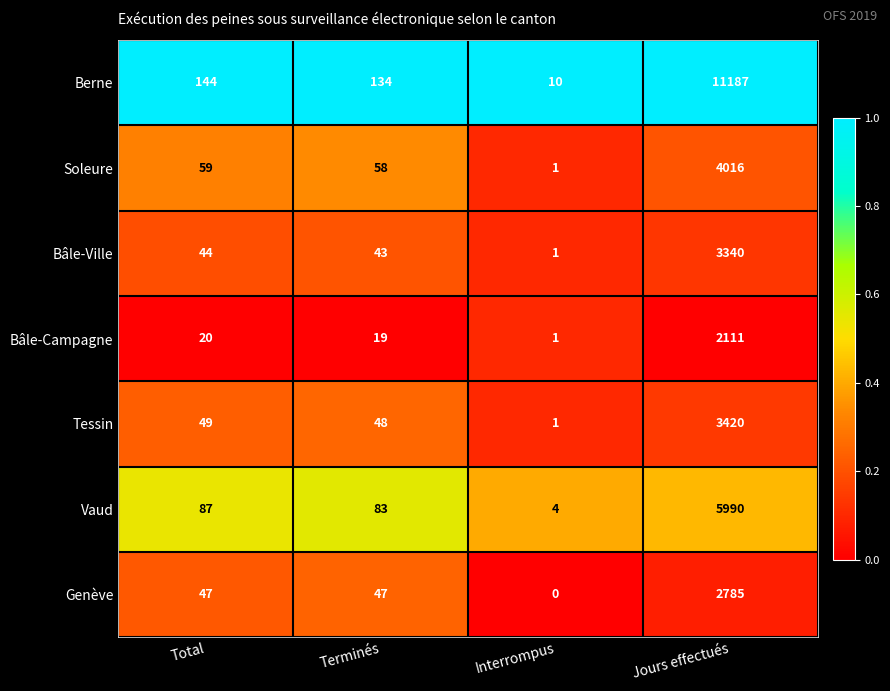

What is the total value across all series at Interrompus?

18